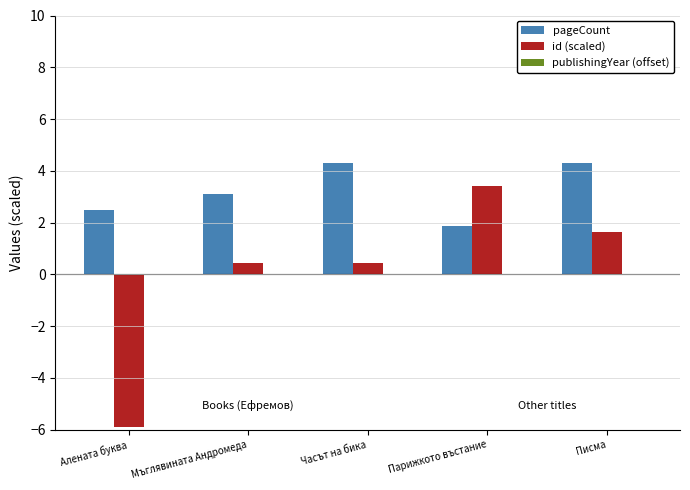

What is the greatest value displayed?

4.3